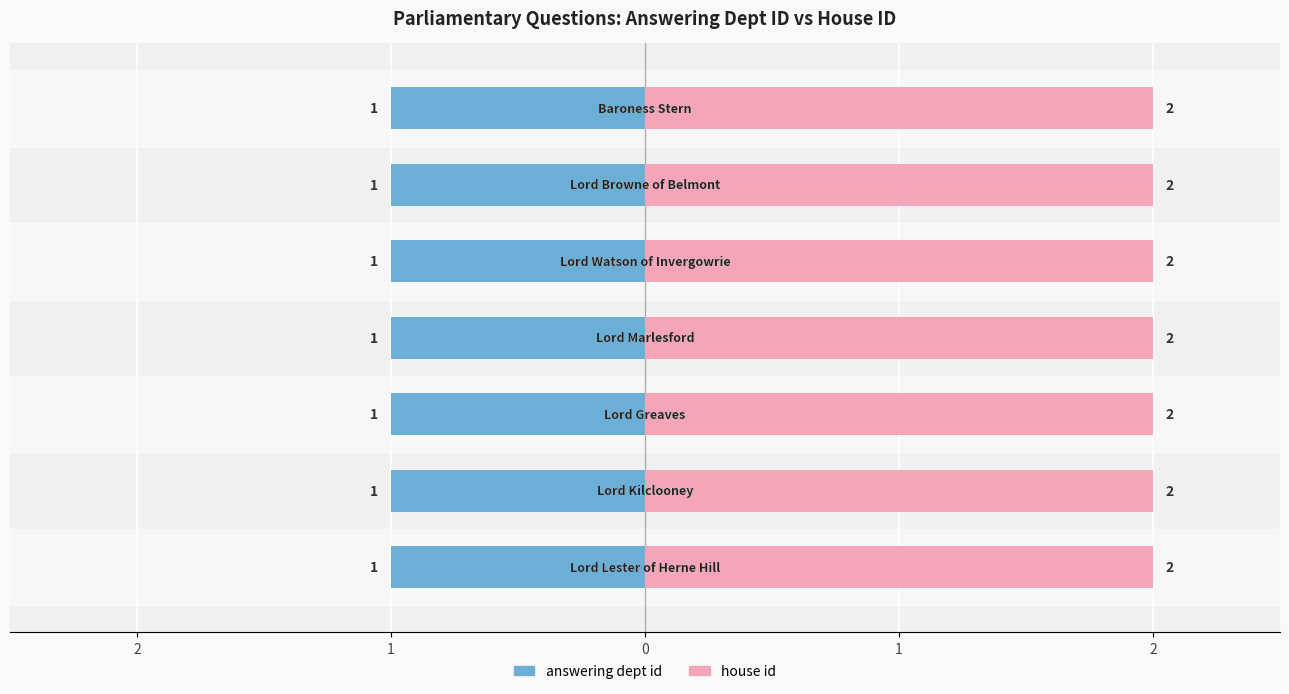

What is the average value of the answering dept id series?

1